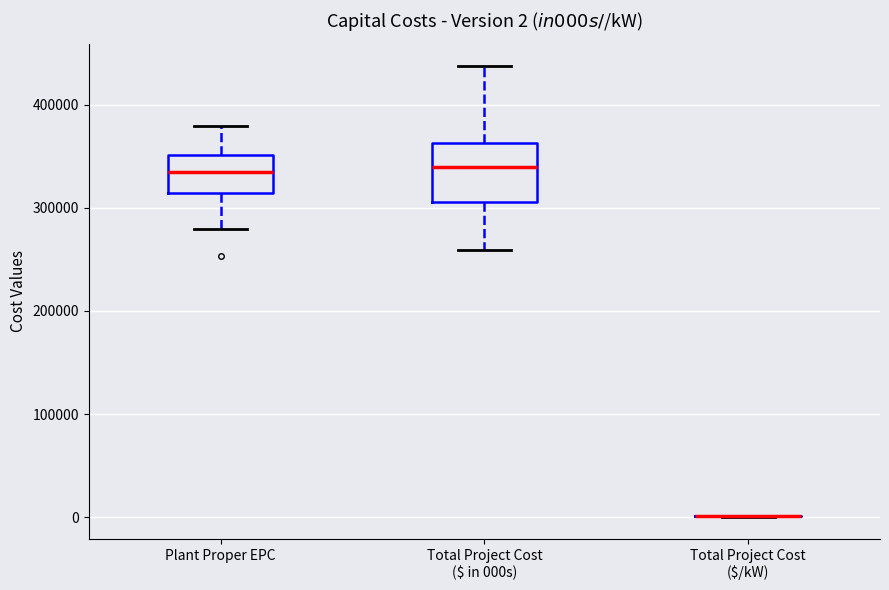

Comparing the boxes themselves (not the whiskers), which one is the tallest?

Total Project Cost ($ in 000s)